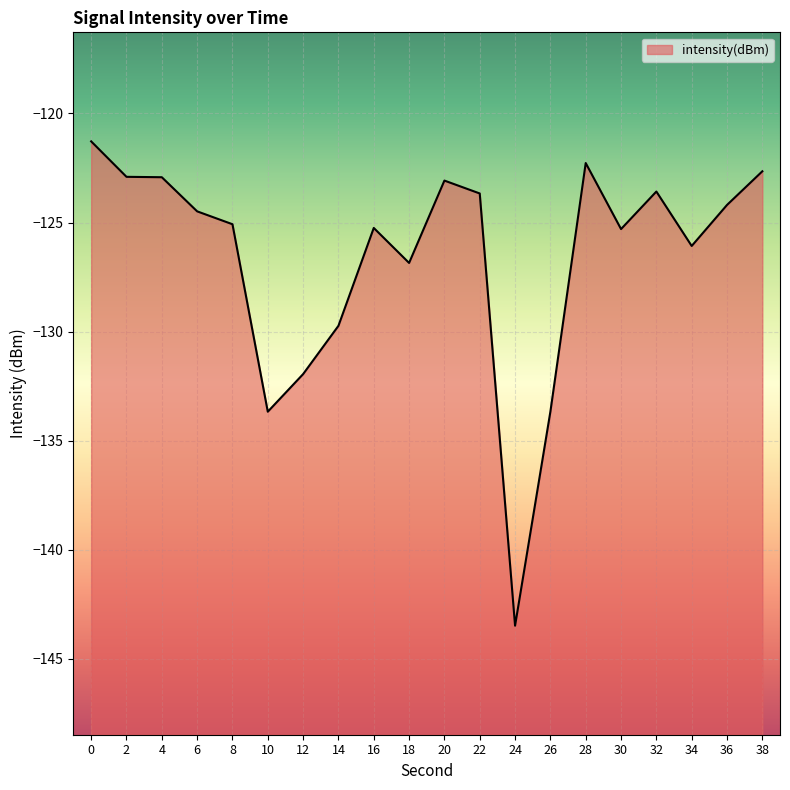

What is the difference between the values at 0 and 38?

1.4